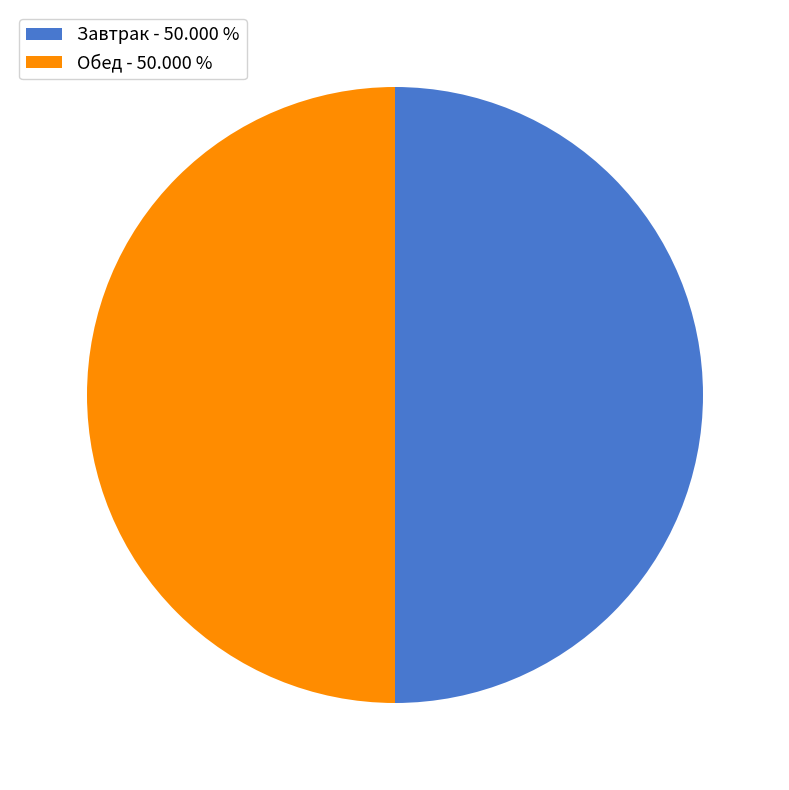

What is the ratio of the value at Обед - 50.000 % to the value at Завтрак - 50.000 %?

1.0